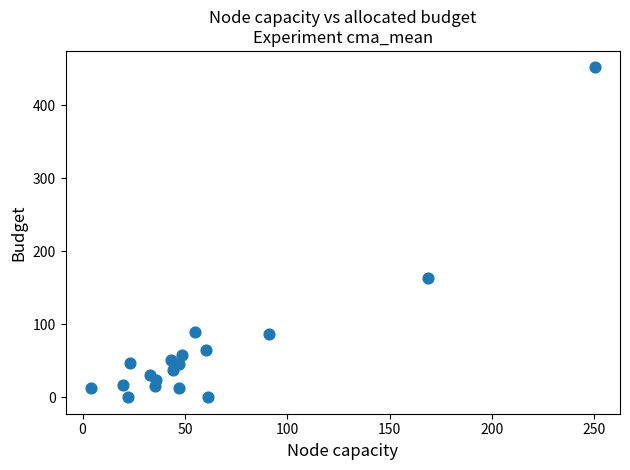

What is the range of Y values (max minus min)?

452